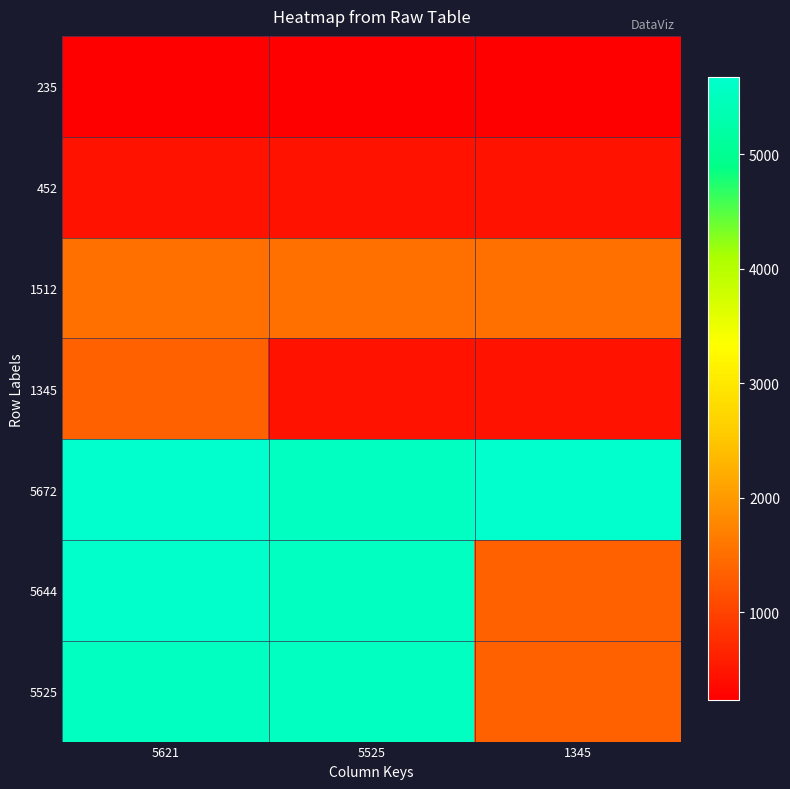

What is the spread (max minus min) of values at 5525?

5290